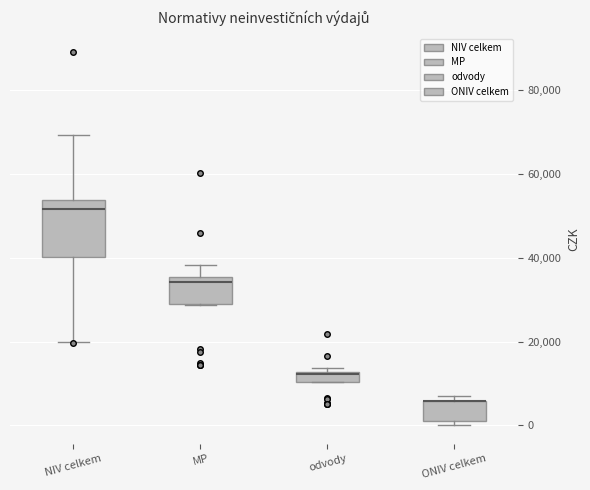

Where does the upper whisker of the box for NIV celkem end on the y-axis? The values are not printed on the chart, so give them approximately, as read against the axis.

70000